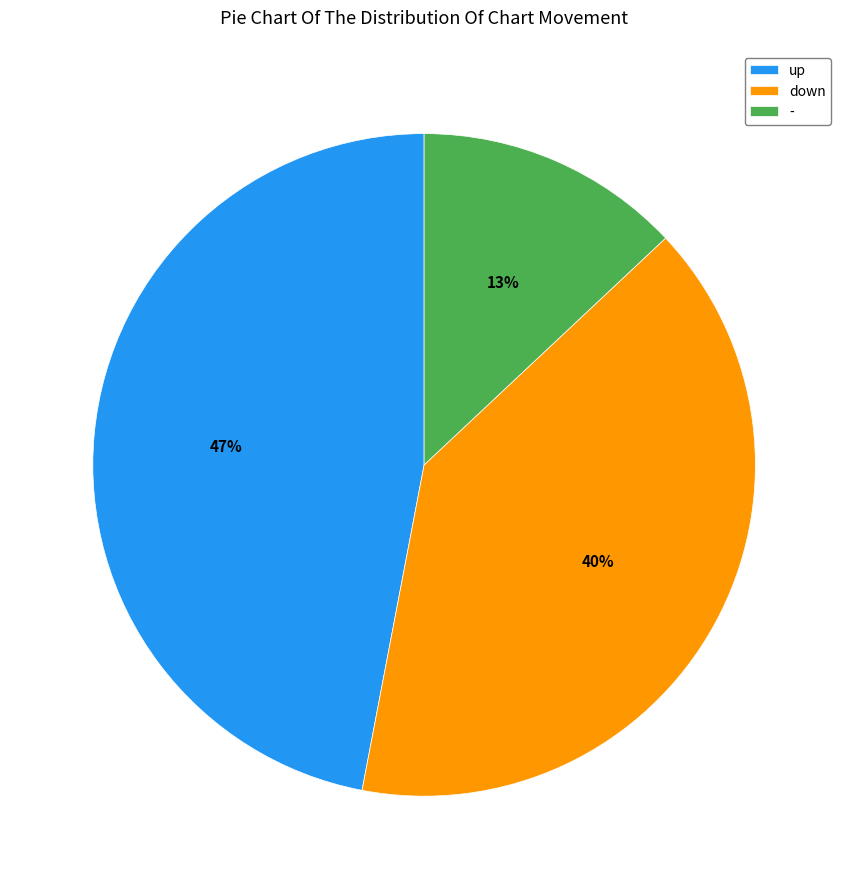

To the nearest percent, what percentage of the pie is -?

13%